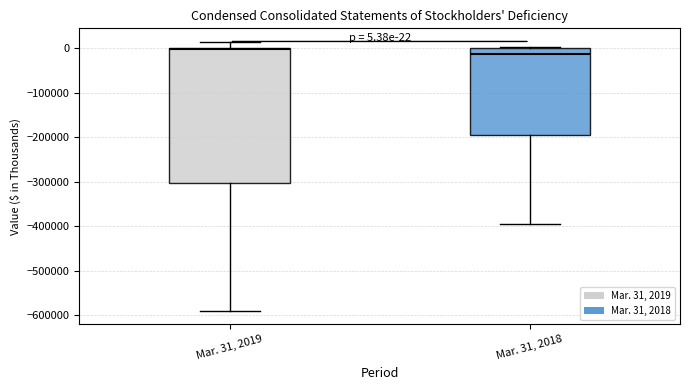

Which box's median line is the highest?

Mar. 31, 2019